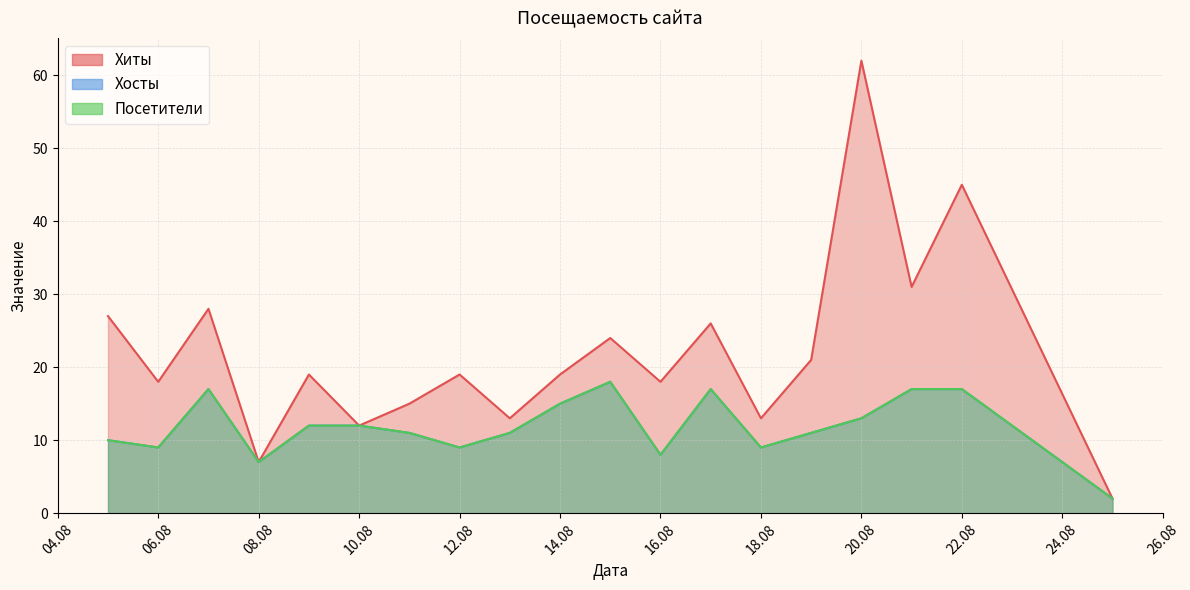

The Хосты series shows 6 at 18.08. True or false?

False